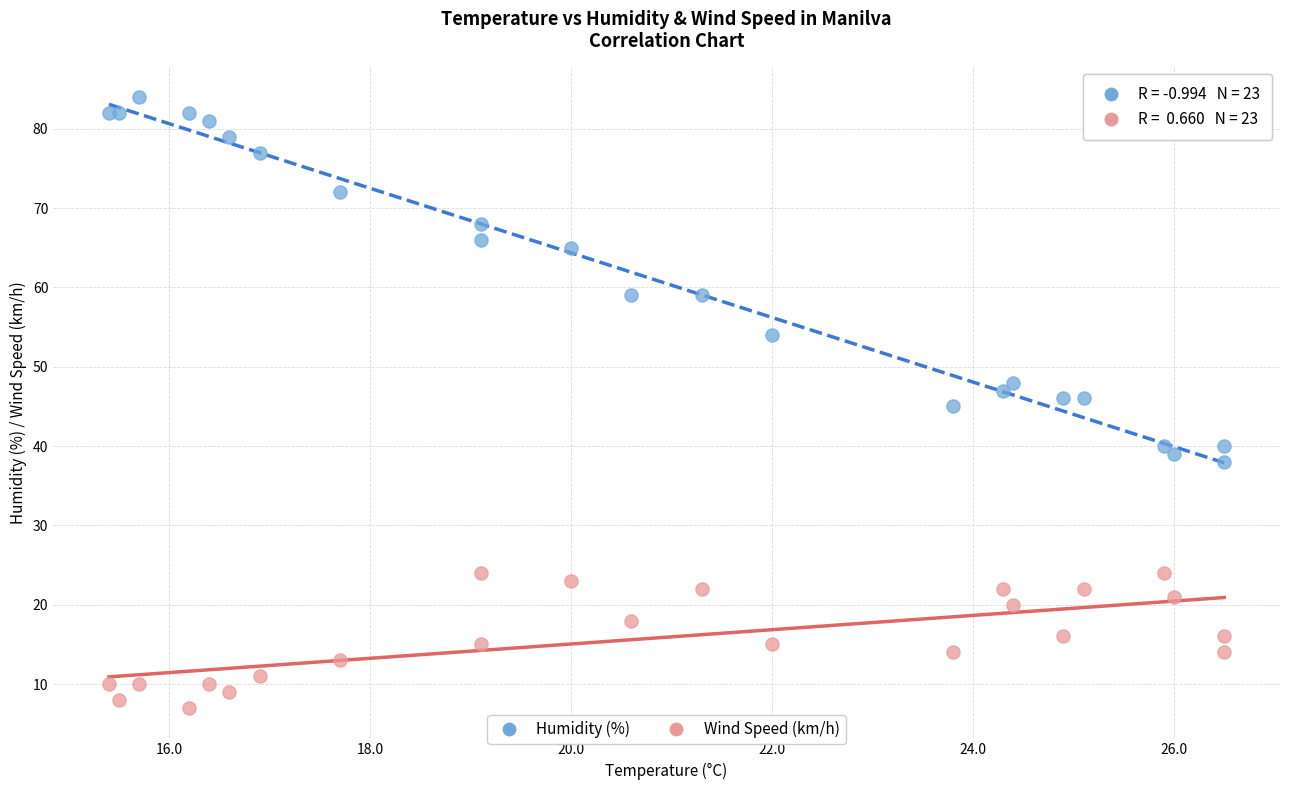

Which series contains the lowest Y value?

Wind Speed (km/h)